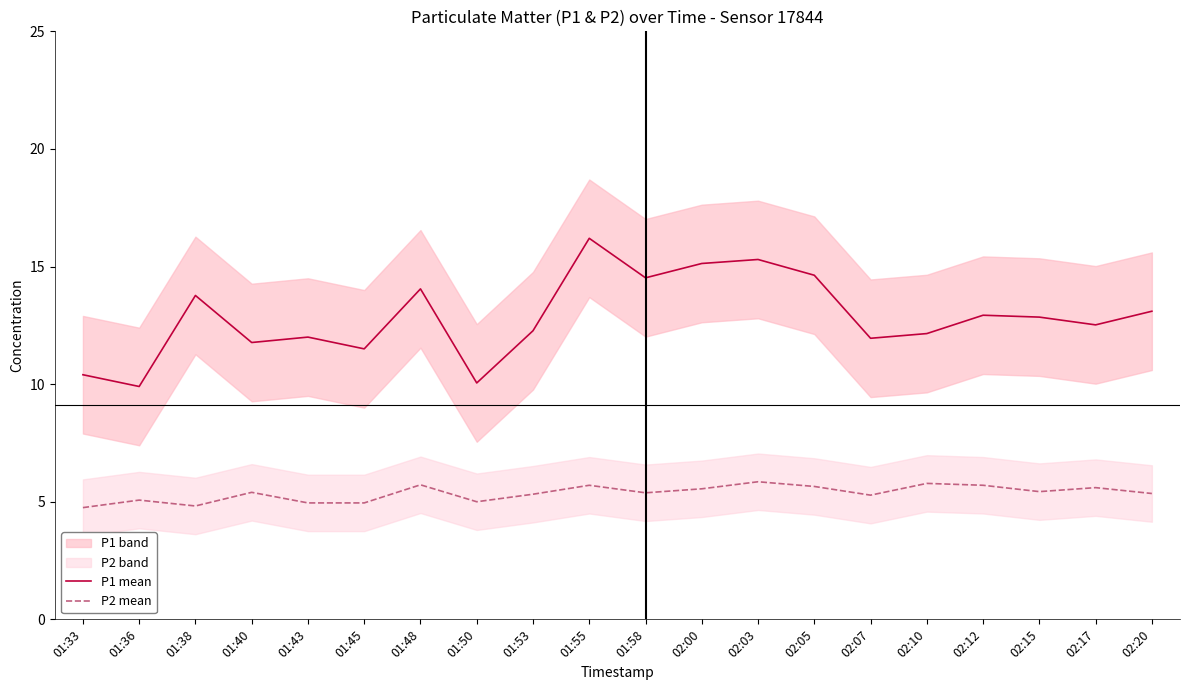

Which series has the widest spread of values?

P1 mean